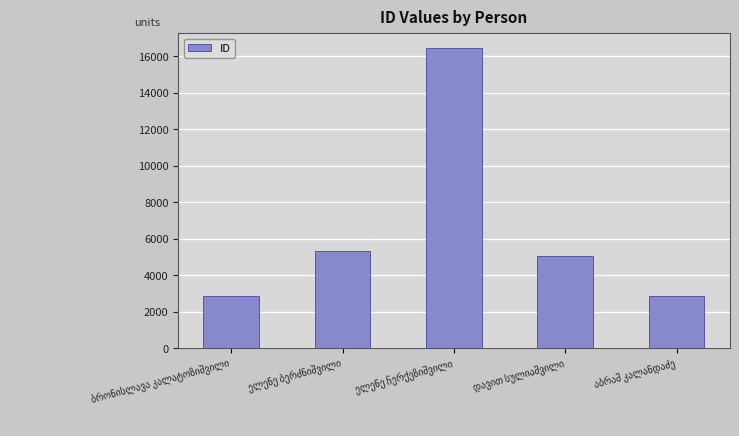

What is the smallest value displayed?

2867